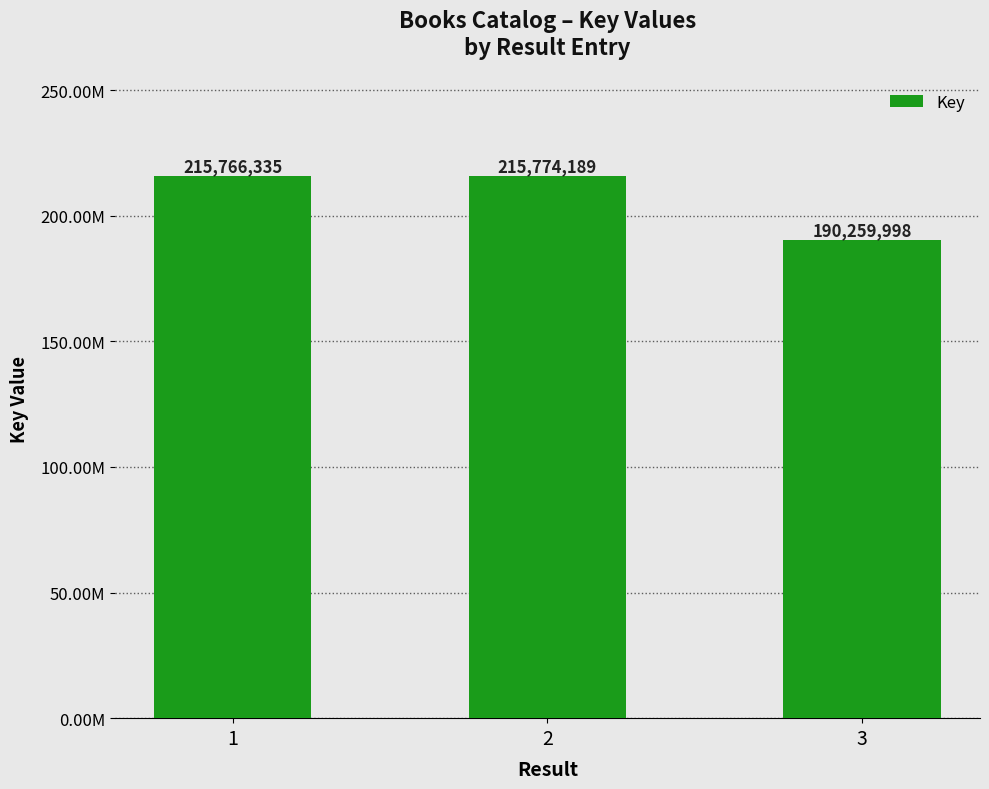

Are the bars horizontal?

No